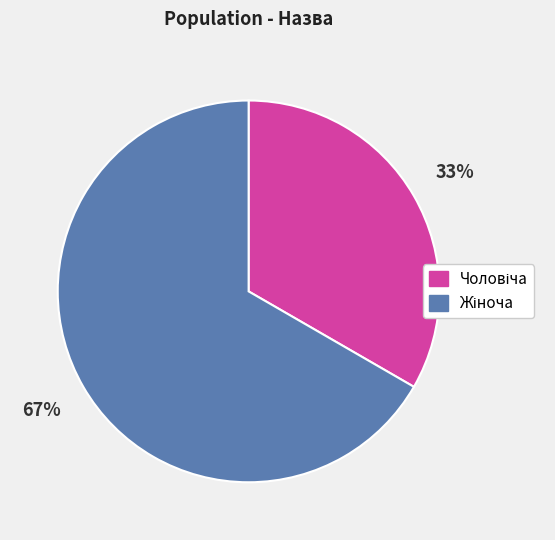

Is there a majority slice in this chart?

Yes